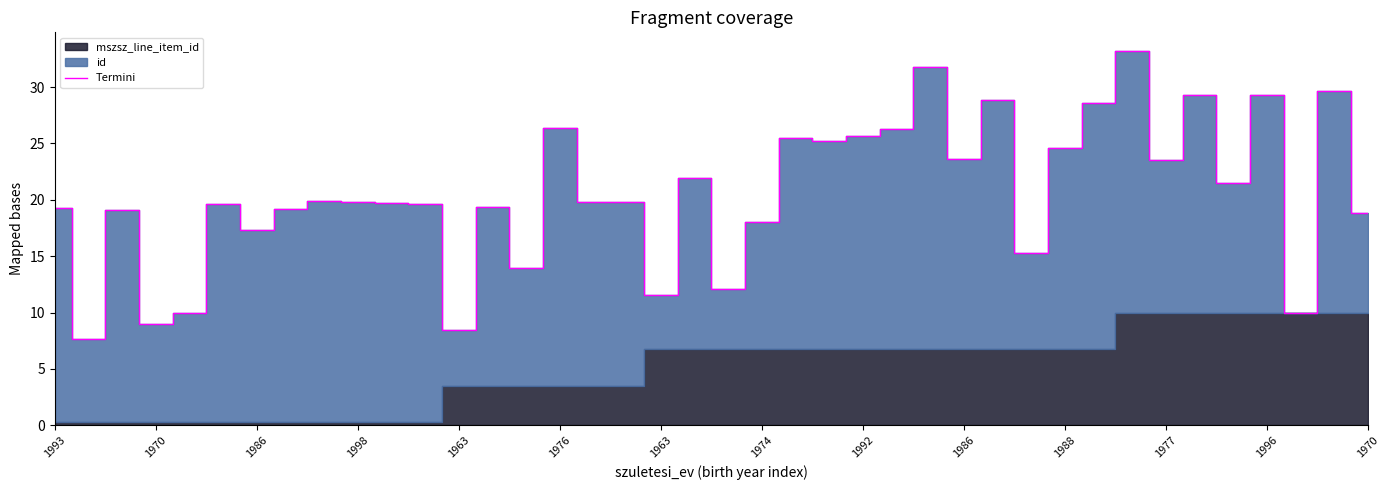

The chart shows a value of 19.7 at 38. True or false?

False